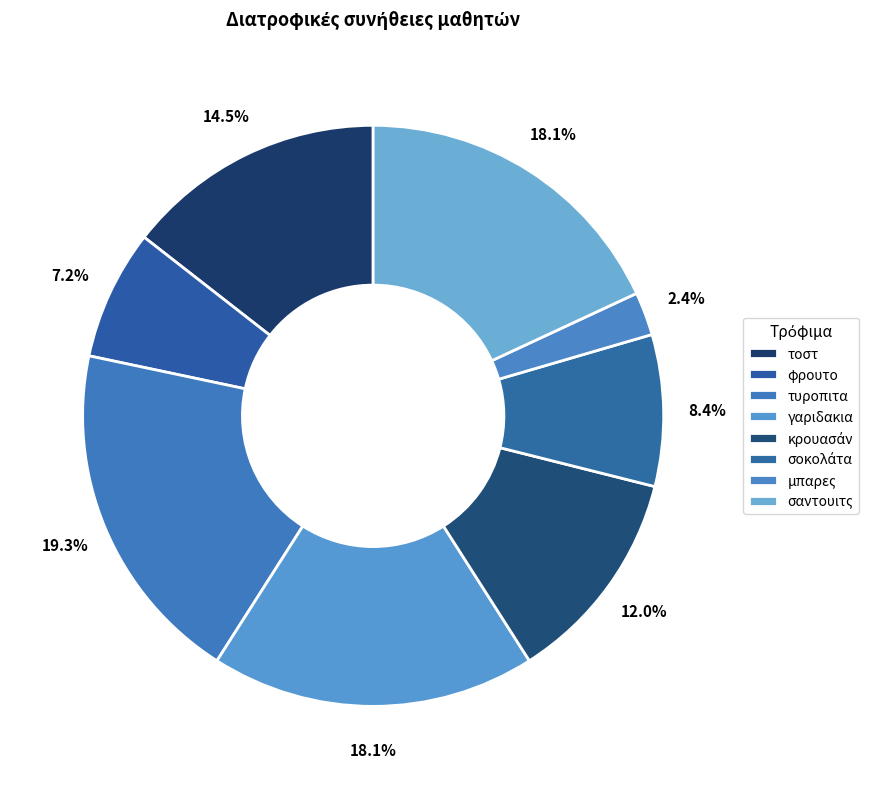

Which category has the biggest portion of the pie?

τυροπιτα